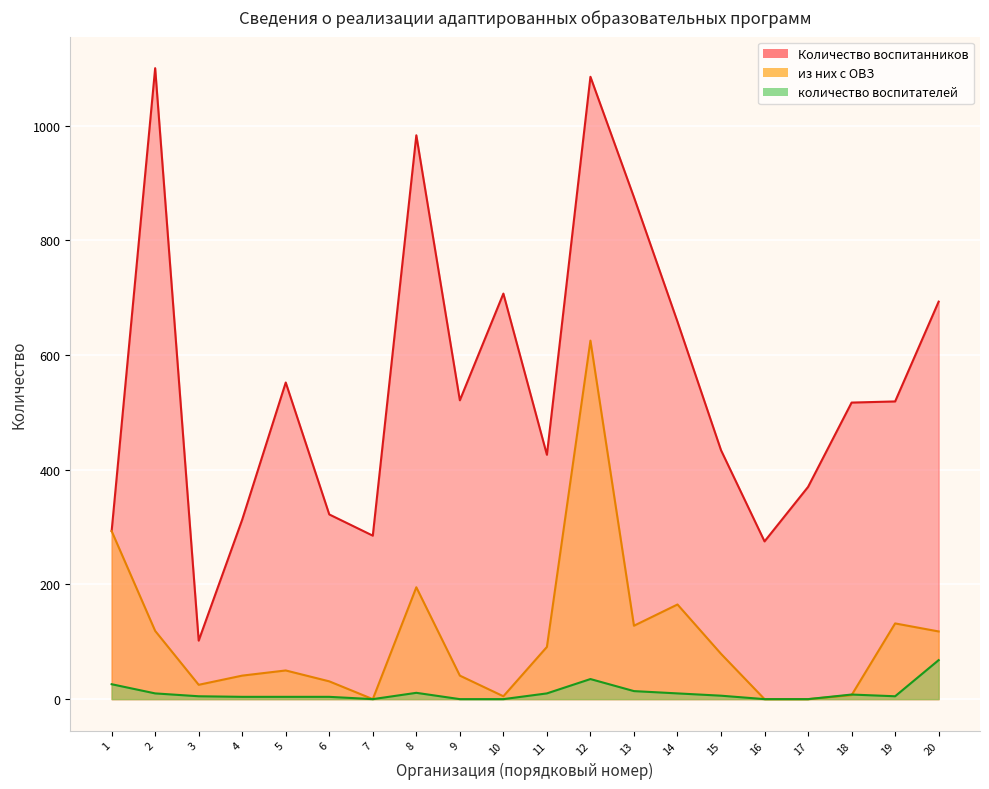

Where does the количество воспитателей series first go above 6?

1